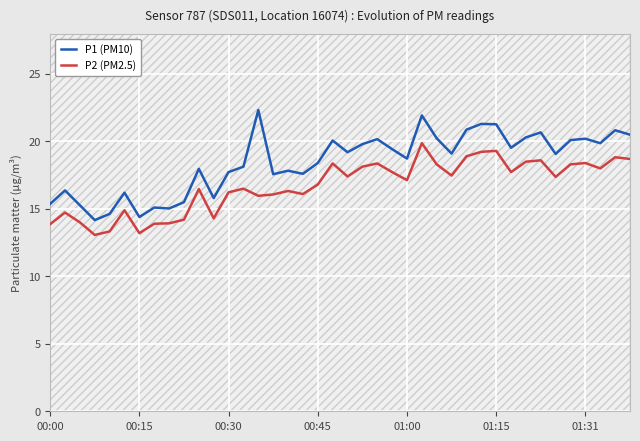

Is it true that P2 (PM2.5) equals 18.4 at 01:31?

True